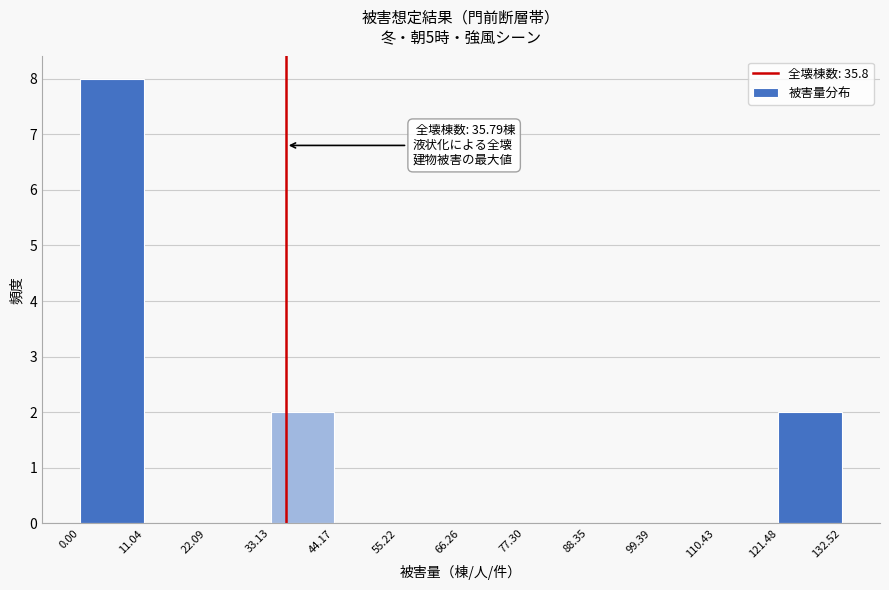

Over which range of the x-axis is the bar tallest?

0.00 to 11.04